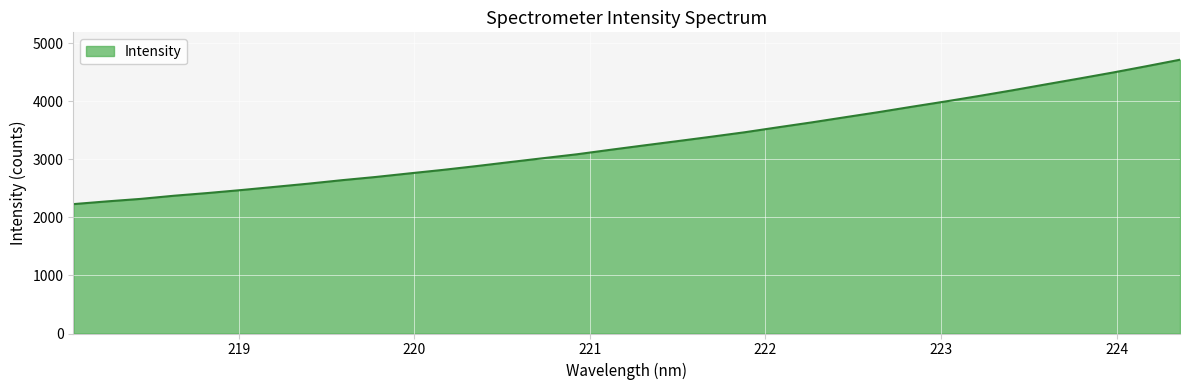

Does the chart display data point markers on the line(s)?

No